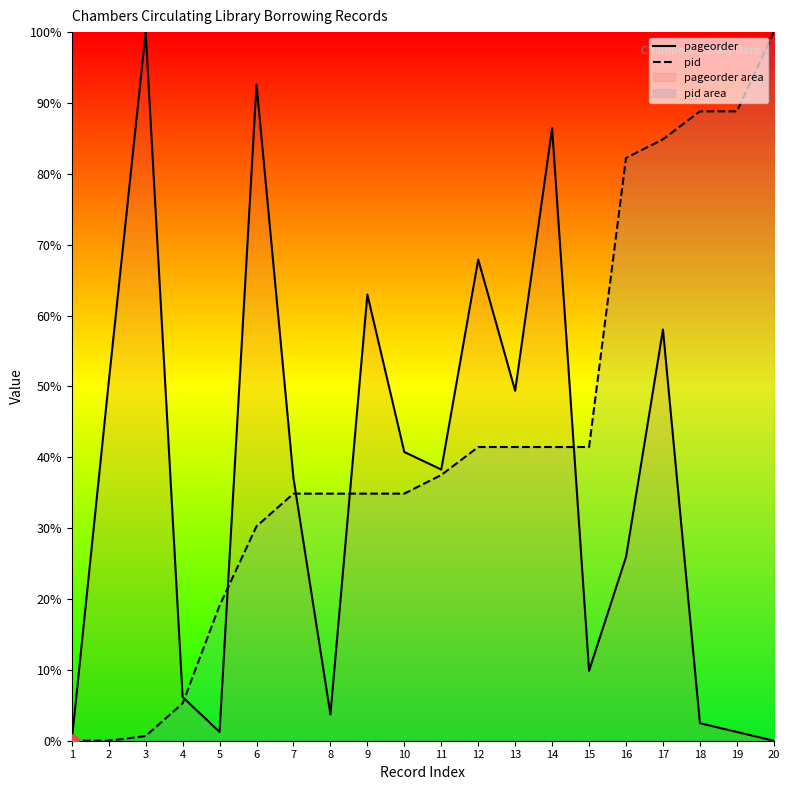

Which series contains the highest Y value?

pageorder